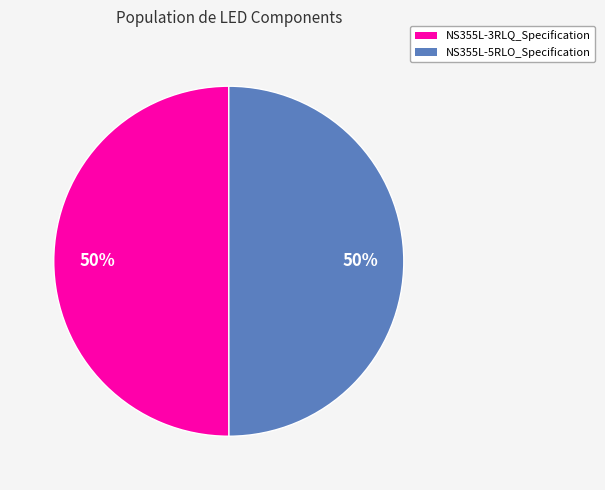

What is the ratio of the value at NS355L-5RLO_Specification to the value at NS355L-3RLQ_Specification?

1.0